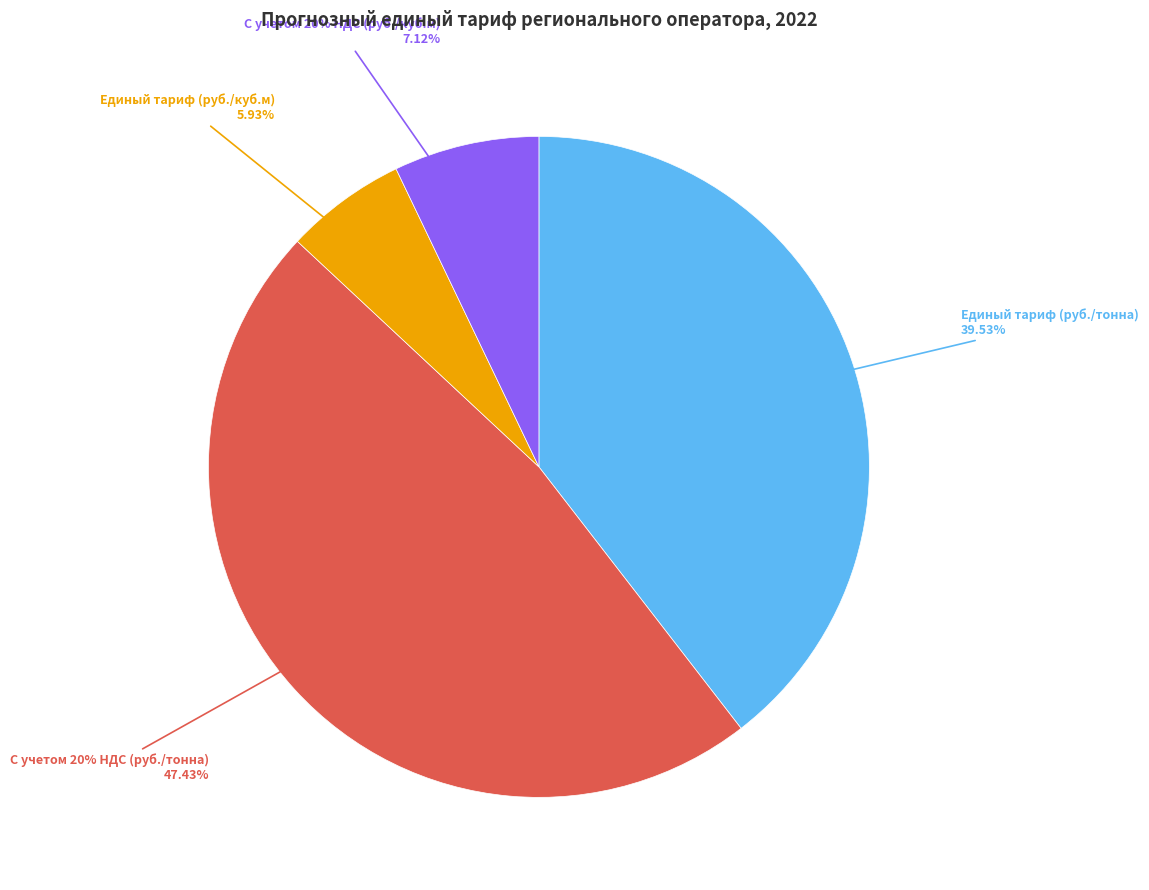

Is it true that С учетом 20% НДС (руб./куб.м) is 13% of the pie?

False